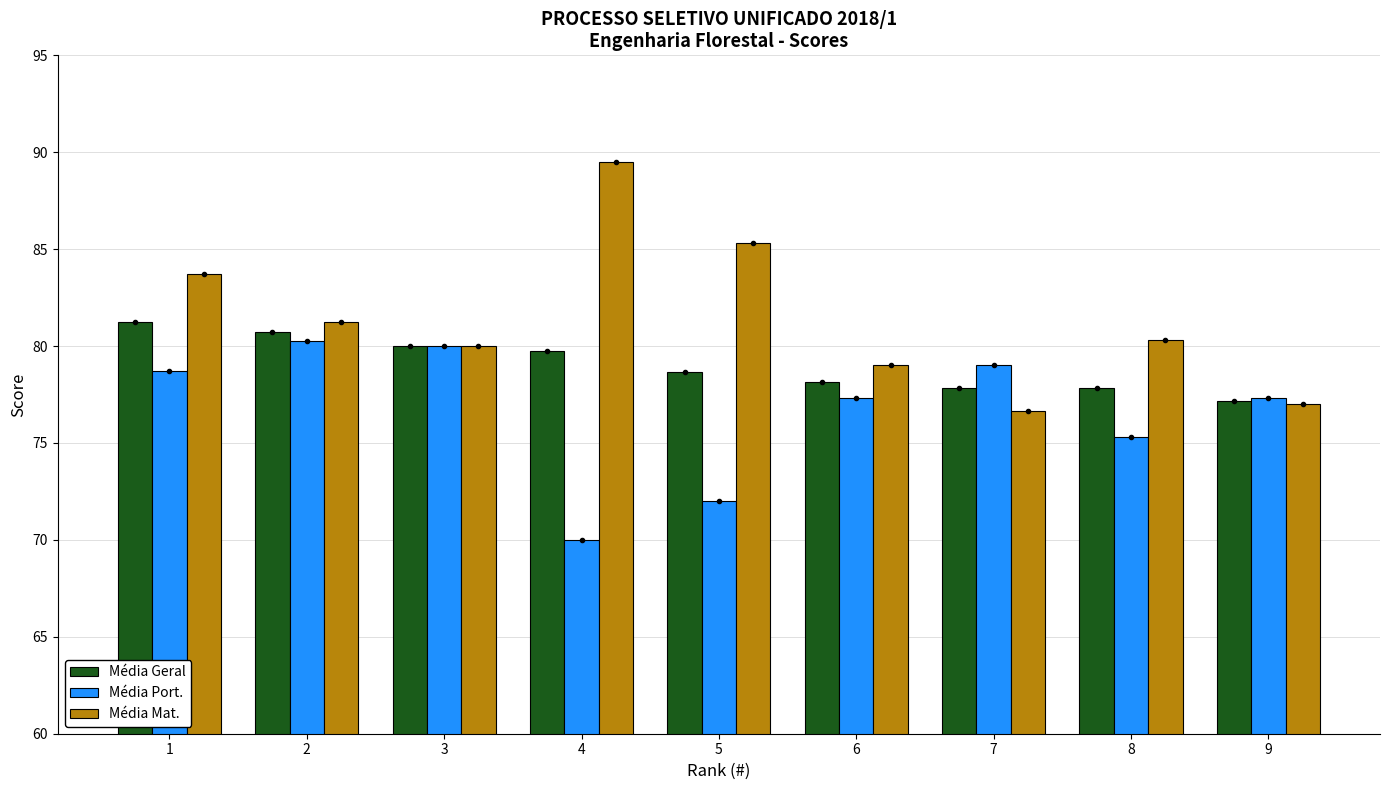

Rank the series by their average value, from lowest to highest.

Média Port., Média Geral, Média Mat.